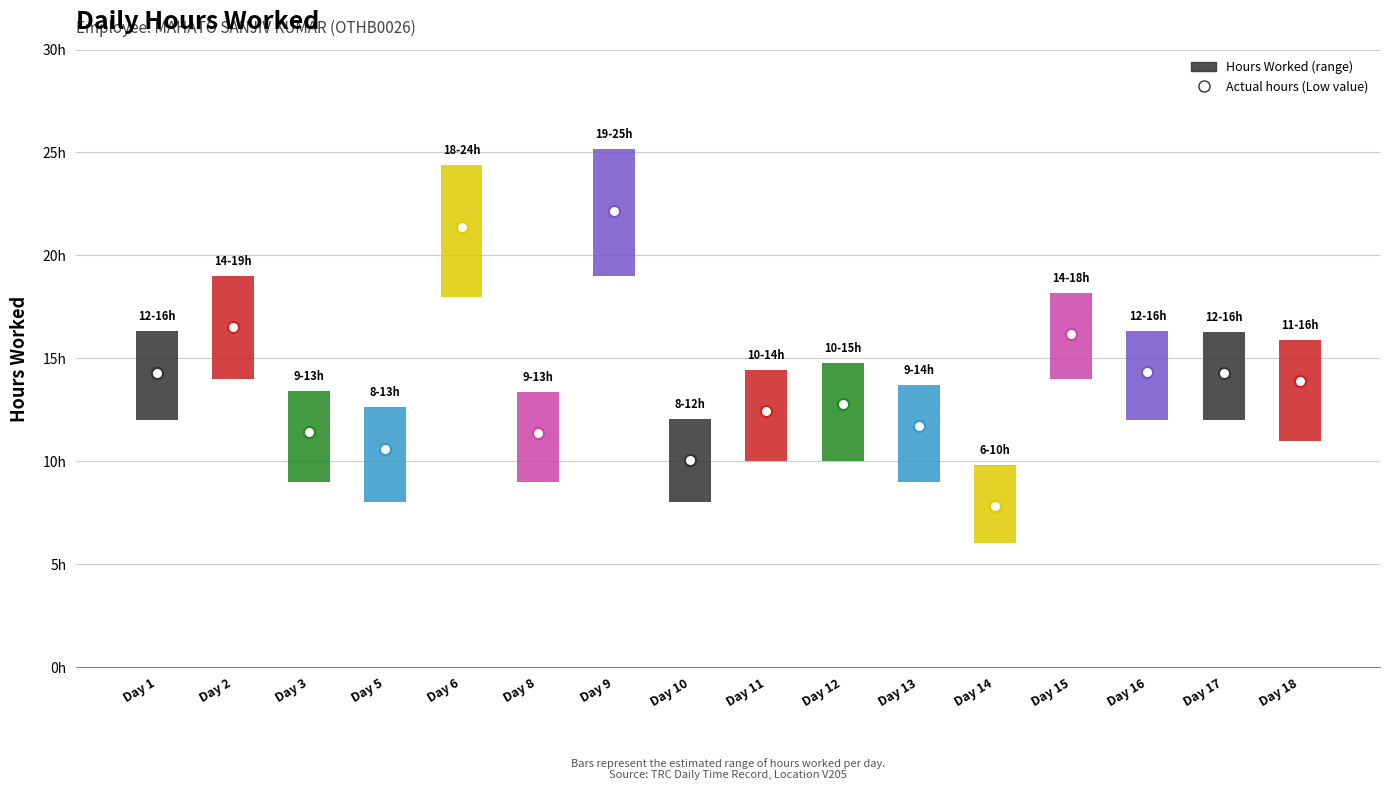

What is the lowest value of the Low_min series?

6.0